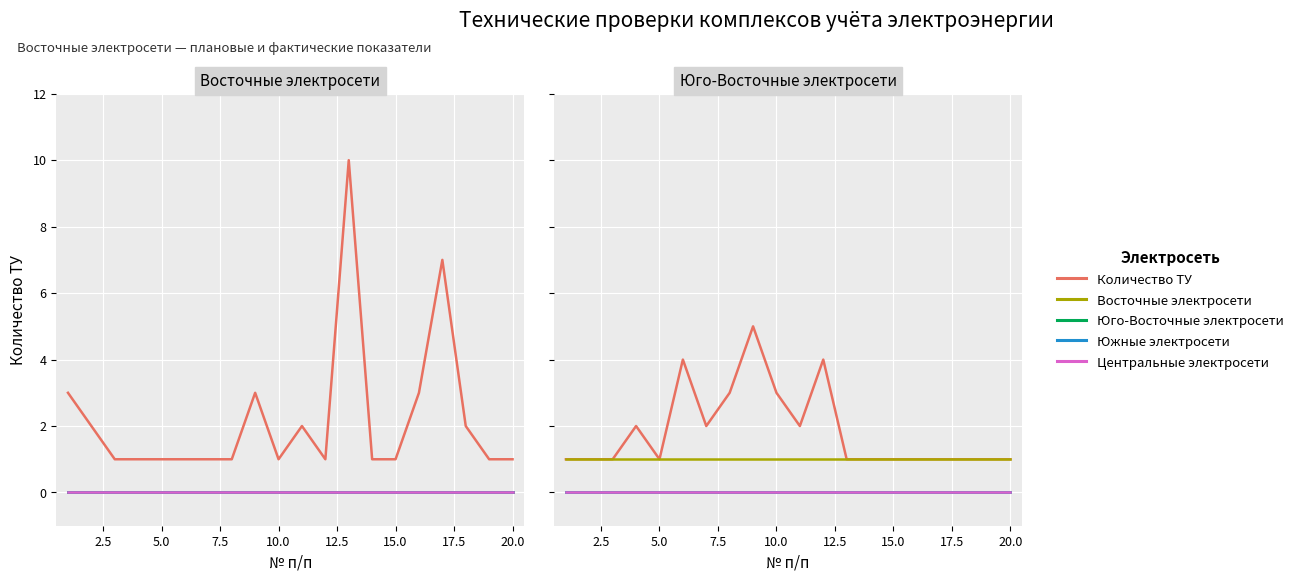

What are all the series names shown in the legend?

Количество ТУ, Восточные электросети, Юго-Восточные электросети, Южные электросети, Центральные электросети